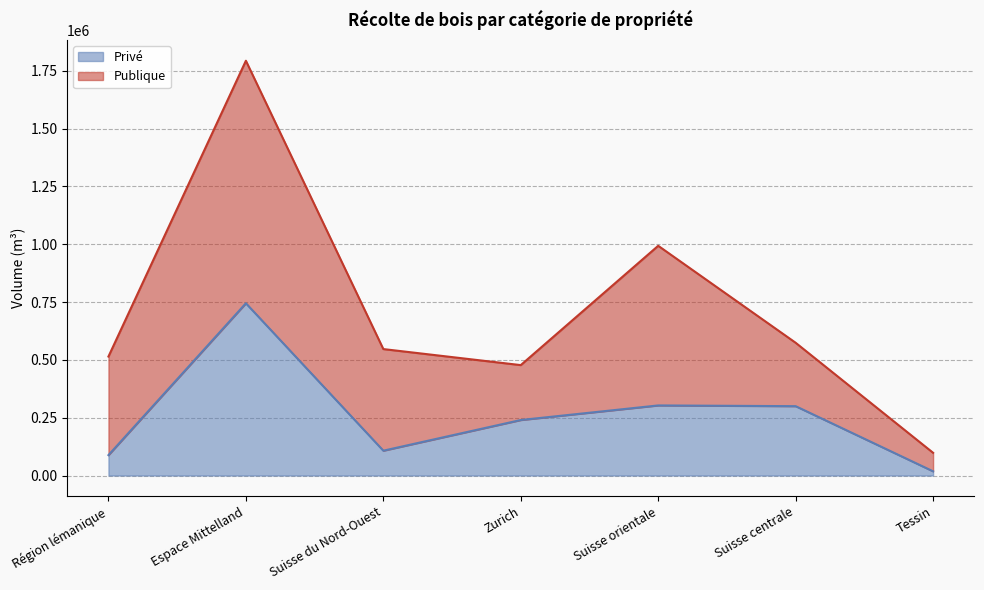

At which category does the chart reach its peak across all series?

Espace Mittelland